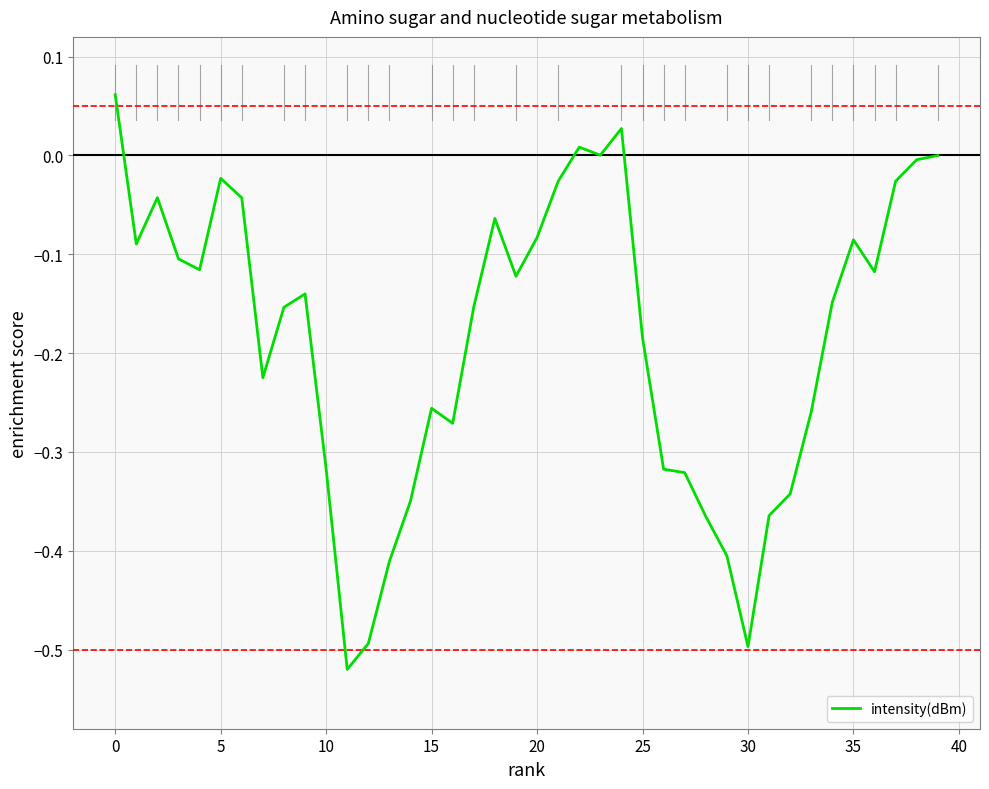

What is the difference between the maximum and minimum values?

0.6